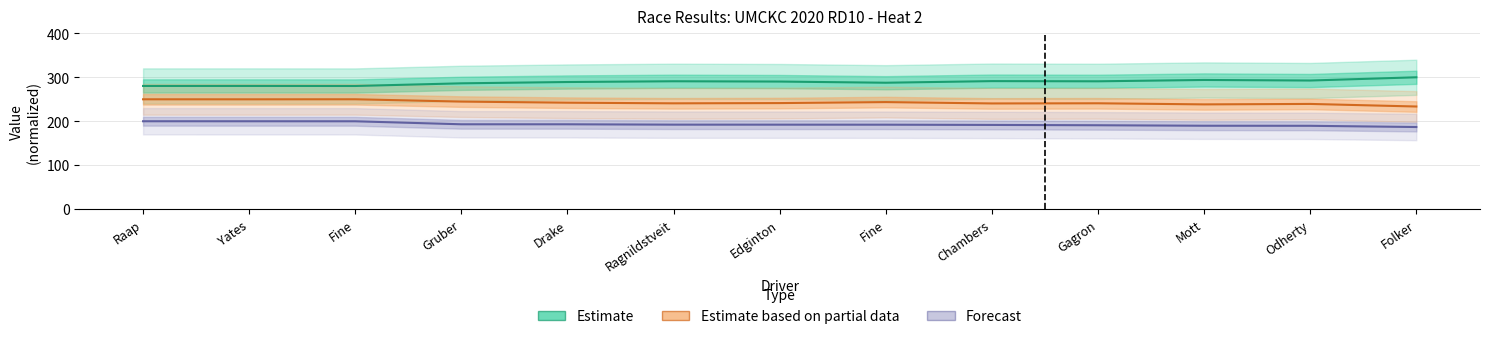

What is the greatest value displayed?

300.0